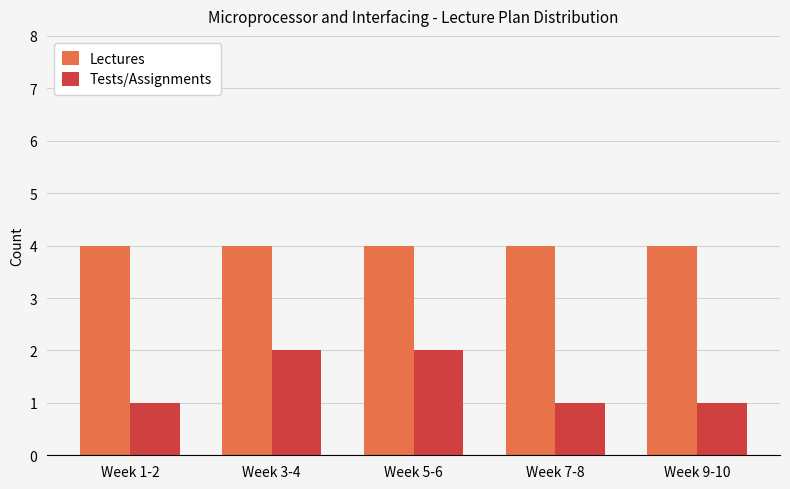

What is the lowest value of the Lectures series?

4